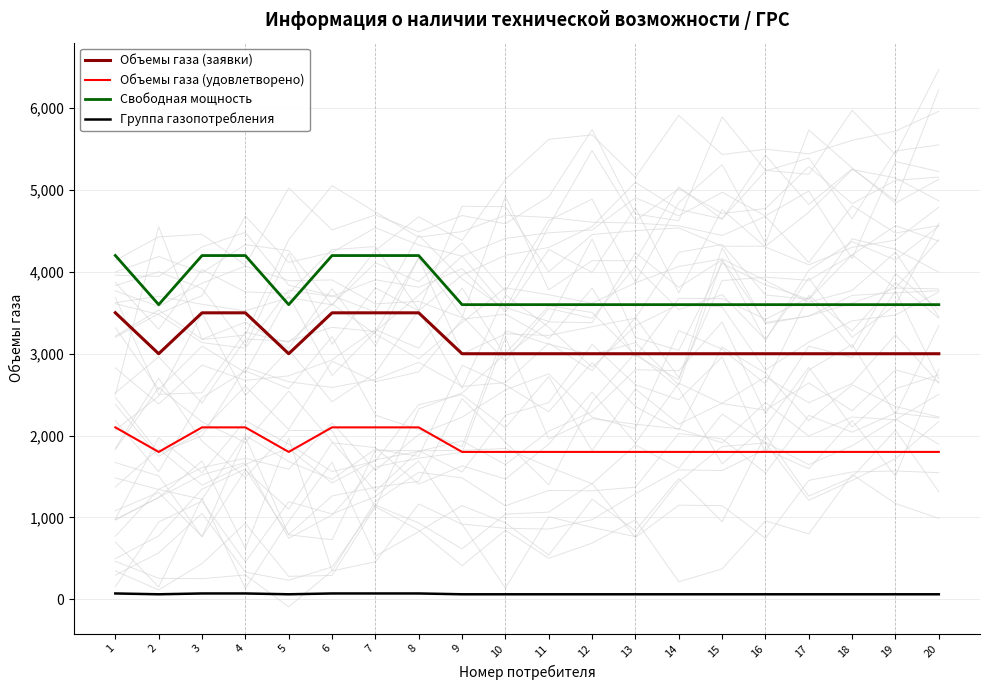

What is the total value across all series at 13?

8460.0